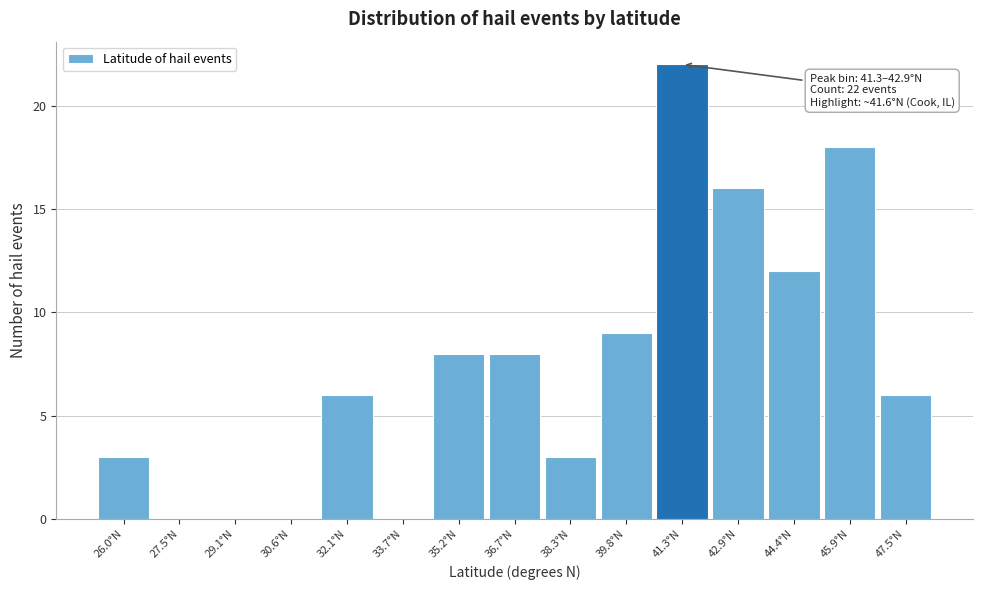

Reading left to right, transcribe all the data shown in this chart.

26.0°N=3	27.5°N=0	29.1°N=0	30.6°N=0	32.1°N=6	33.7°N=0	35.2°N=8	36.7°N=8	38.3°N=3	39.8°N=9	41.3°N=22	42.9°N=16	44.4°N=12	45.9°N=18	47.5°N=6